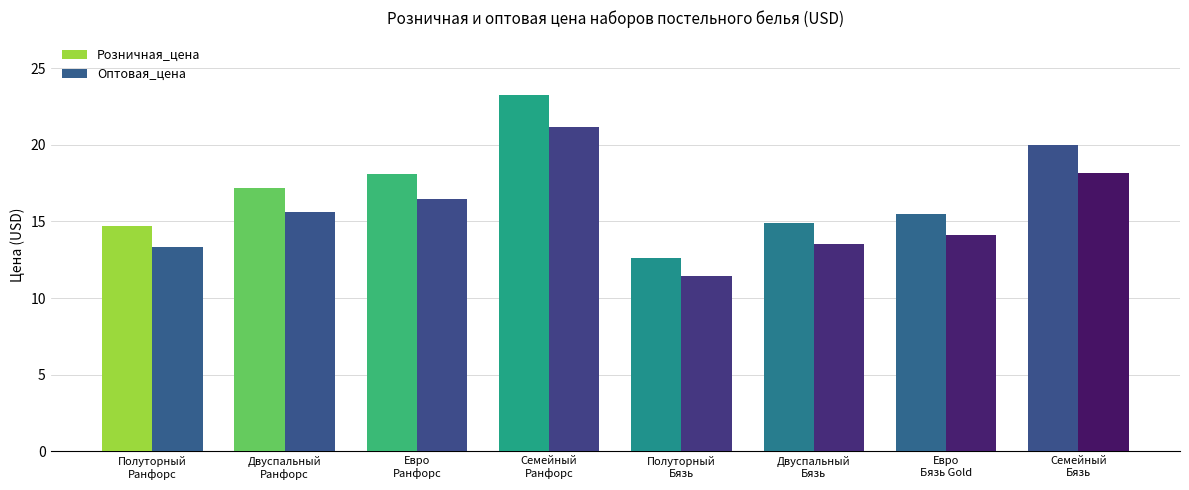

Which series has the widest spread of values?

Розничная_цена